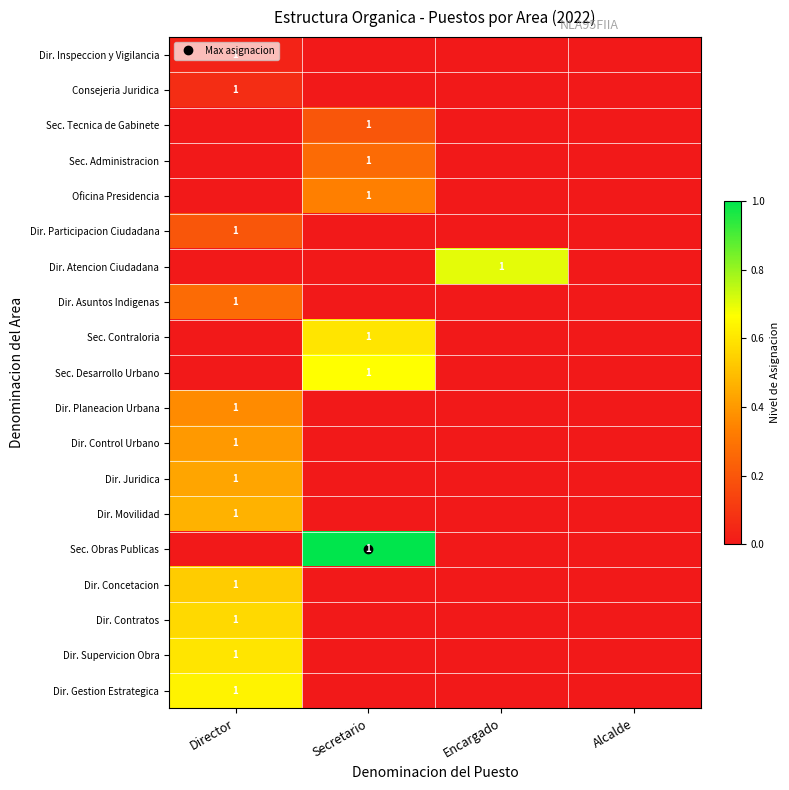

Is it true that Dir. Planeacion Urbana equals 0.0 at Alcalde?

True